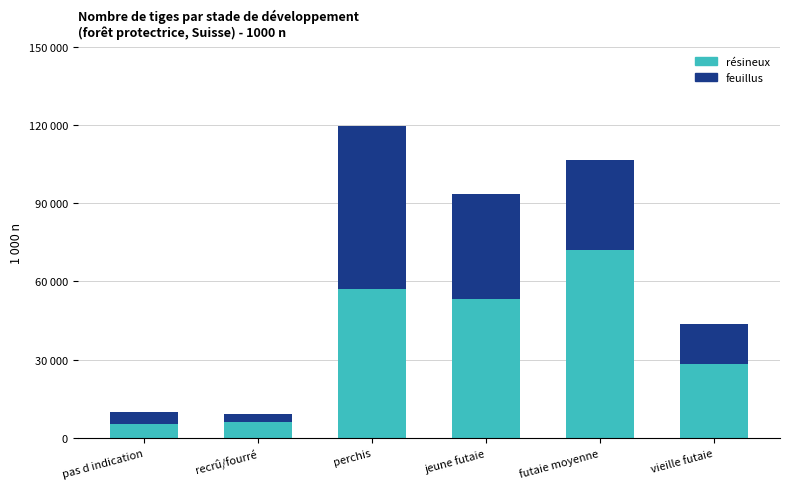

Are the bars grouped side by side (vs. stacked)?

No